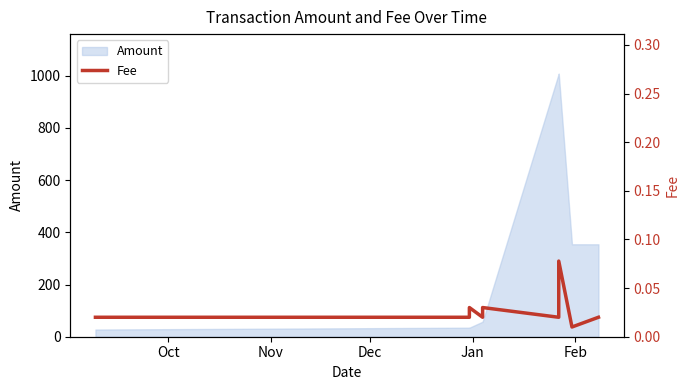

Reading left to right, transcribe all the data shown in this chart.

0.0	0.0	0.0	0.0	0.0	0.0	0.1	0.0	0.0